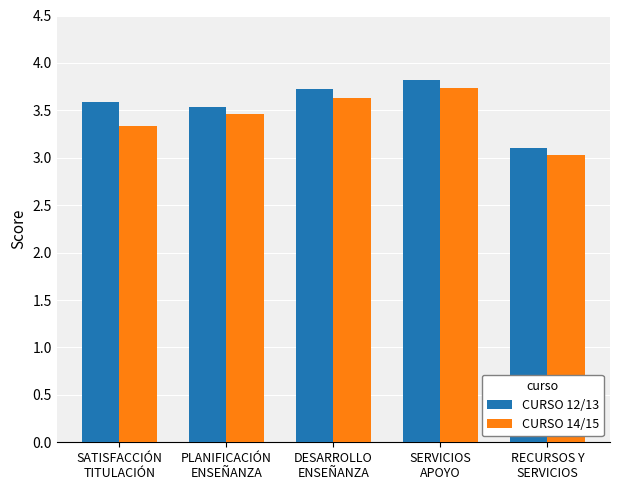

Which series has the largest range (max minus min)?

CURSO 12/13